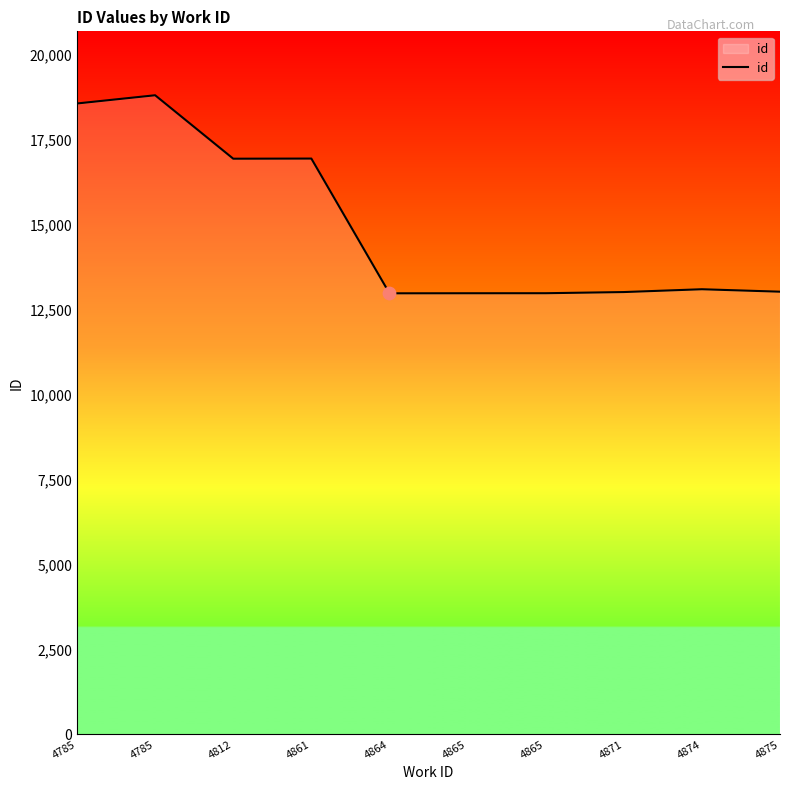

Which has a higher value, 4785 or 4865?

4785